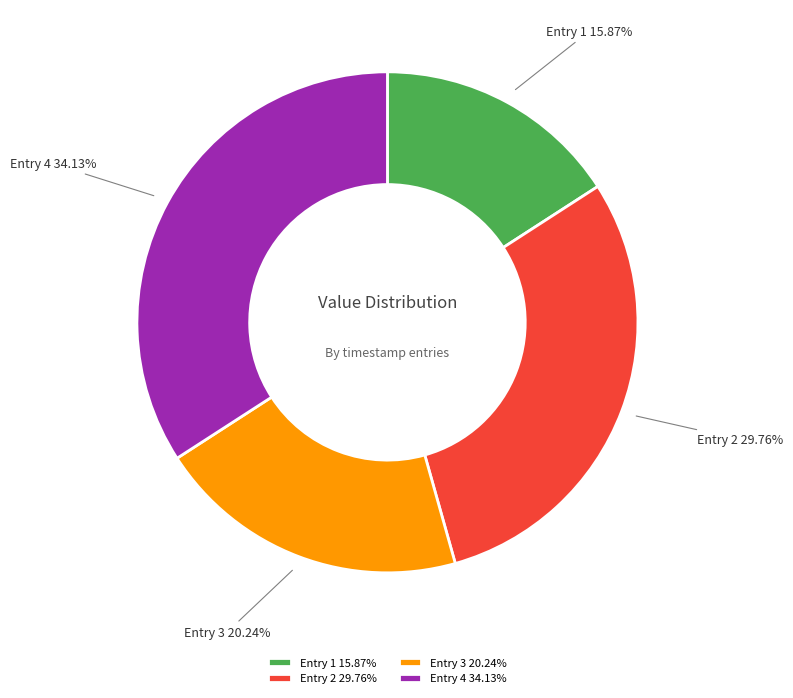

Which has a higher value, Entry 2 29.76% or Entry 4 34.13%?

Entry 4 34.13%